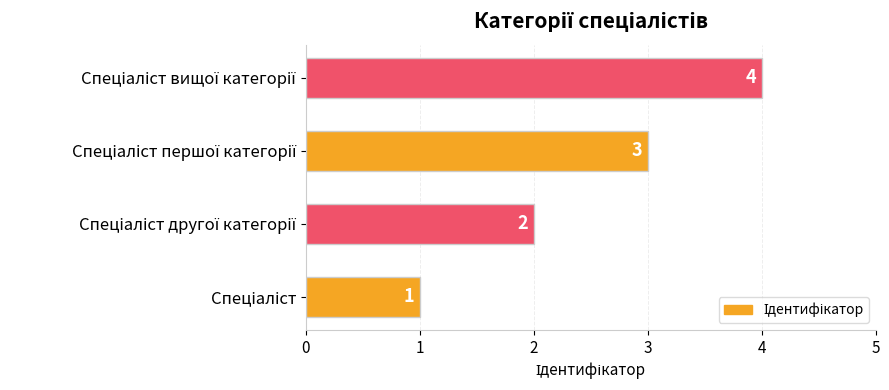

What is the sum of all values?

10